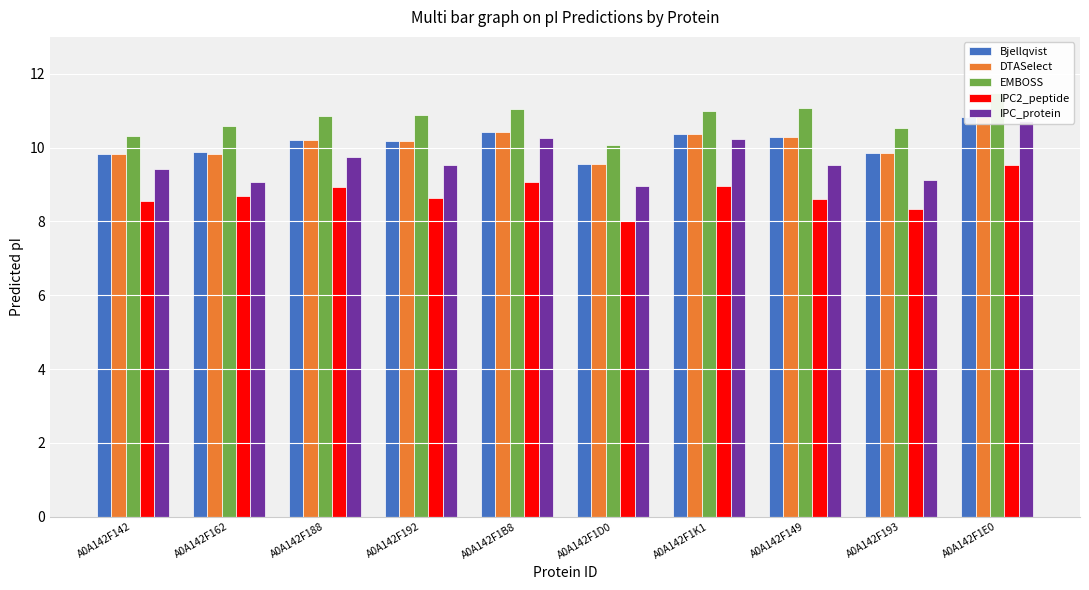

At A0A142F142, list the series in order from smallest to largest.

IPC2_peptide, IPC_protein, DTASelect, Bjellqvist, EMBOSS